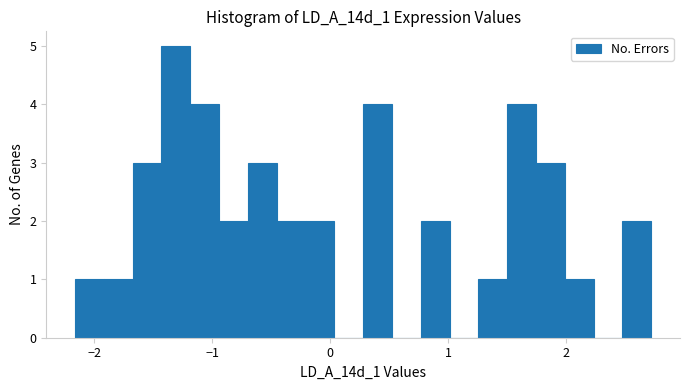

Read against the x-axis, roughly where is the centre of the tallest bar?

-1.3